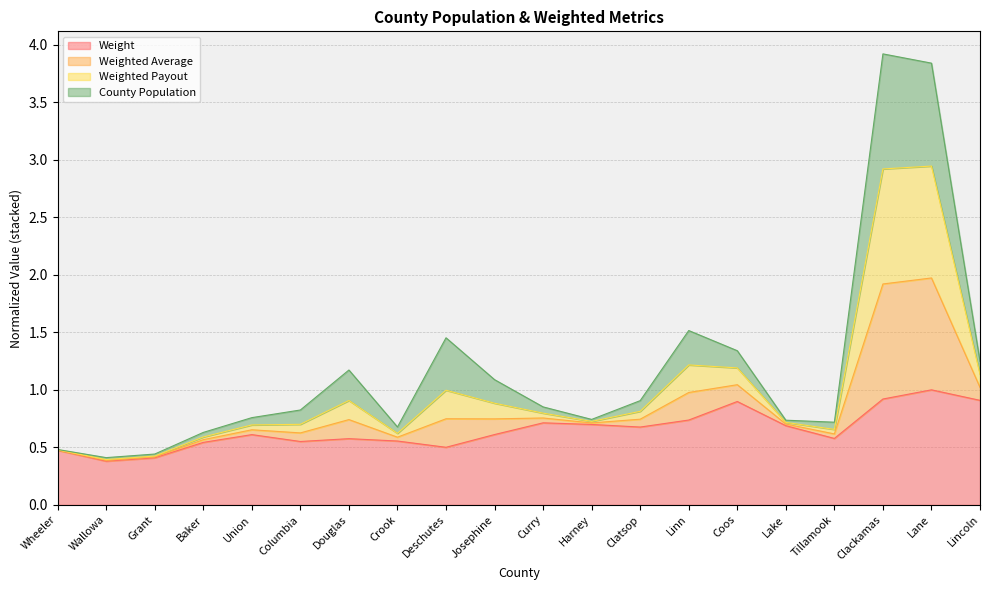

Which category has the lowest value across all series?

Wallowa